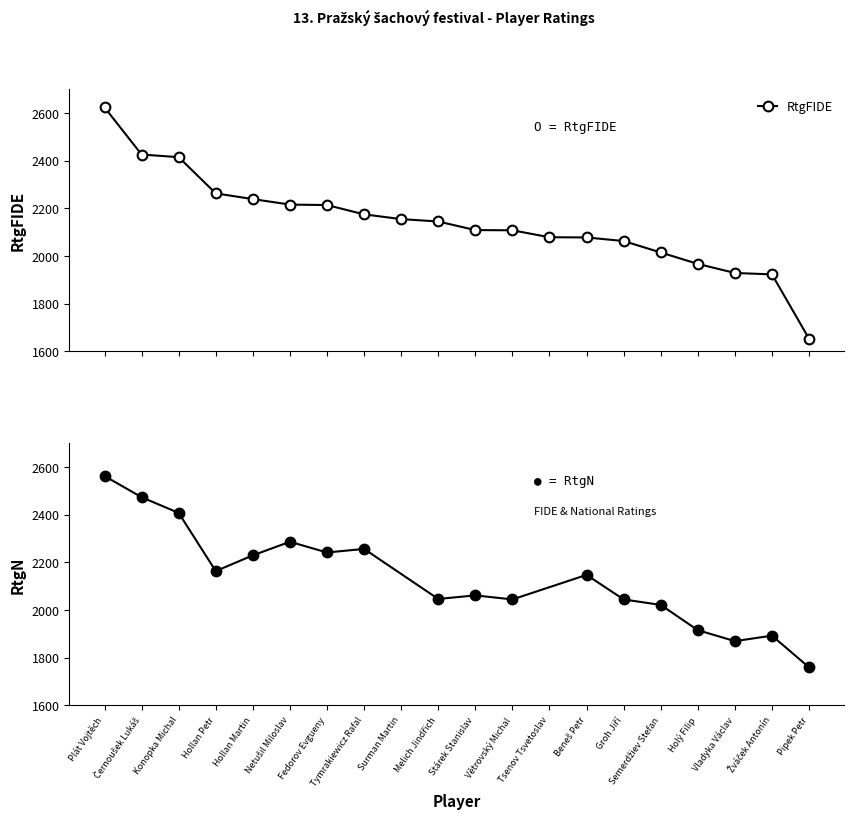

Read the value at Holý Filip.

1967